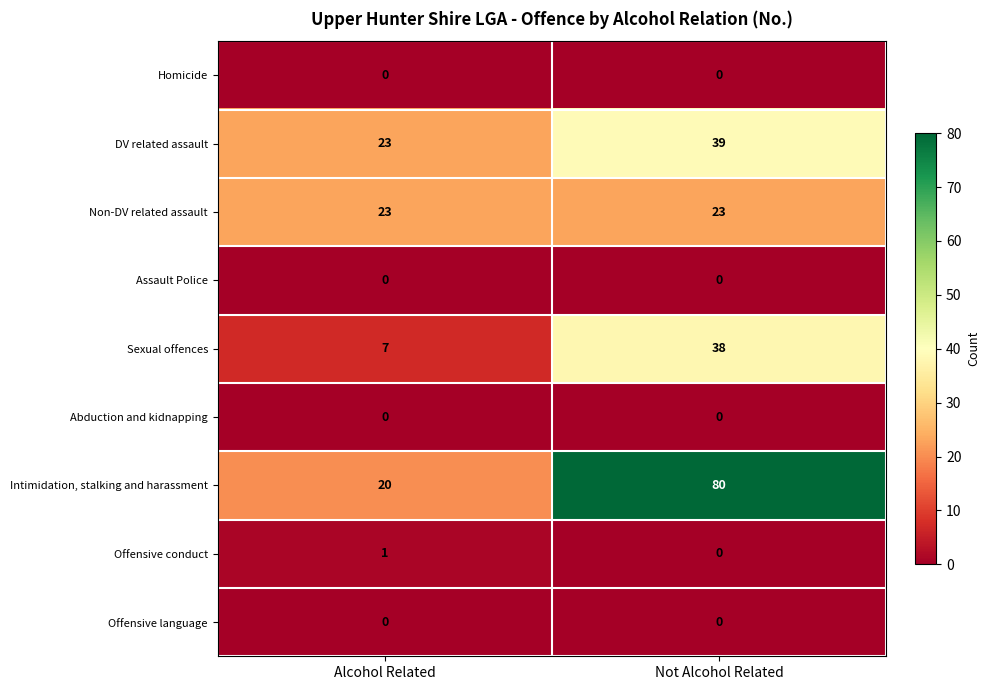

Is it true that Sexual offences equals 7 at Alcohol Related?

True